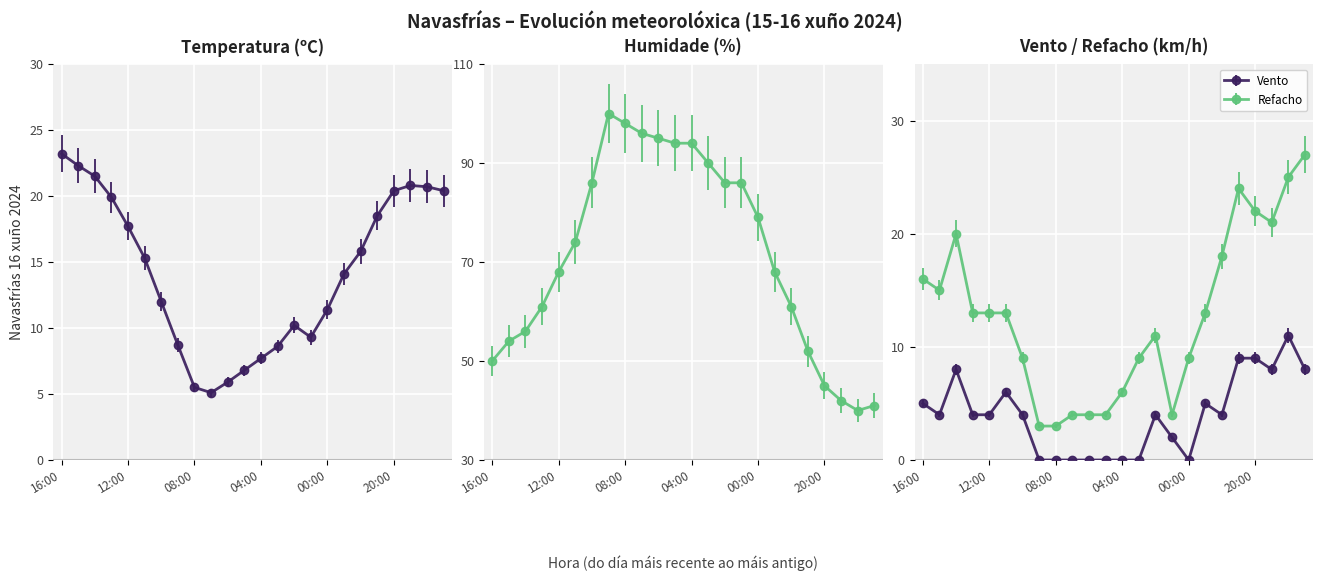

What position from the right is 18:00?

2